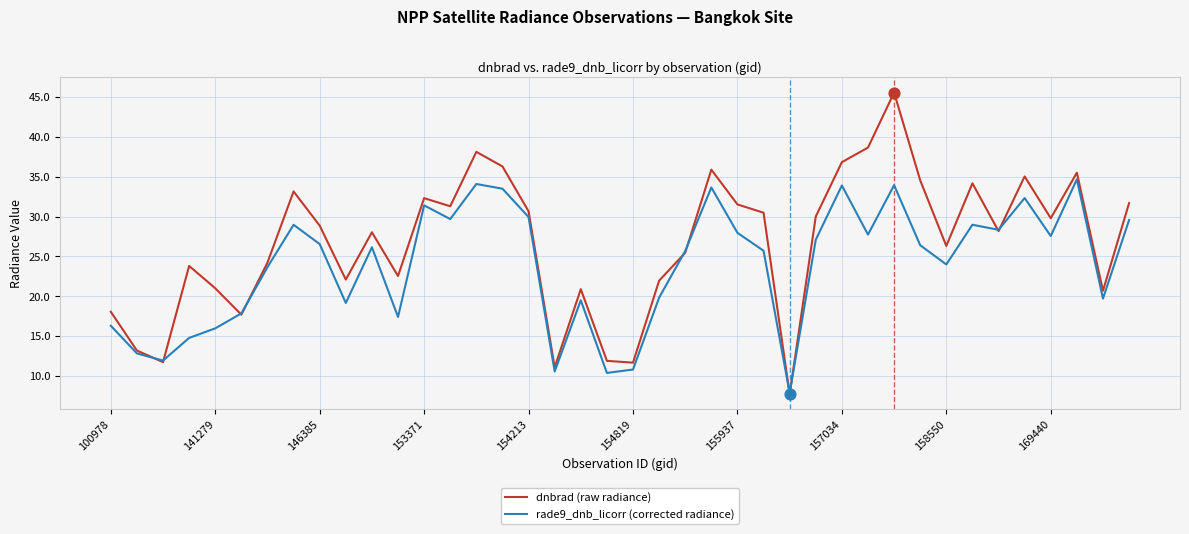

What is the minimum value shown in the chart?

7.7